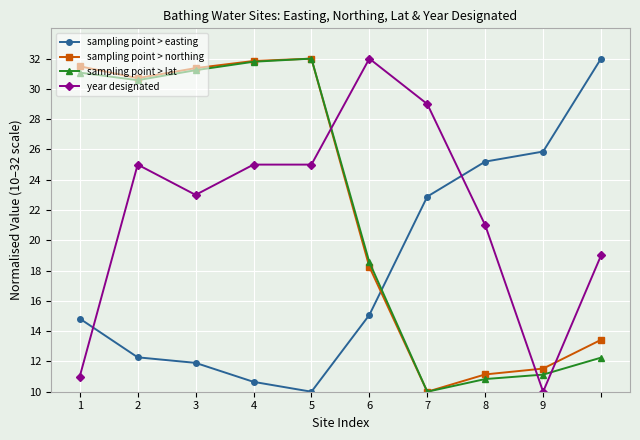

After their last crossing, which series has the higher values: sampling point > lat or sampling point > easting?

sampling point > easting